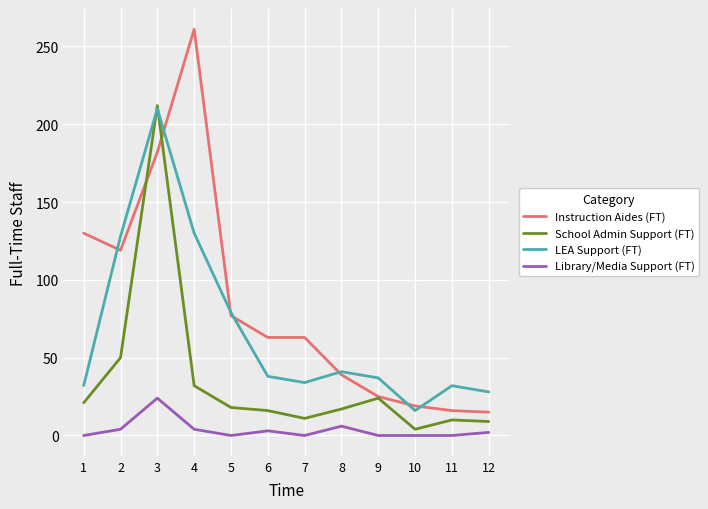

List the series in order of their overall mean, highest first.

Instruction Aides (FT), LEA Support (FT), School Admin Support (FT), Library/Media Support (FT)